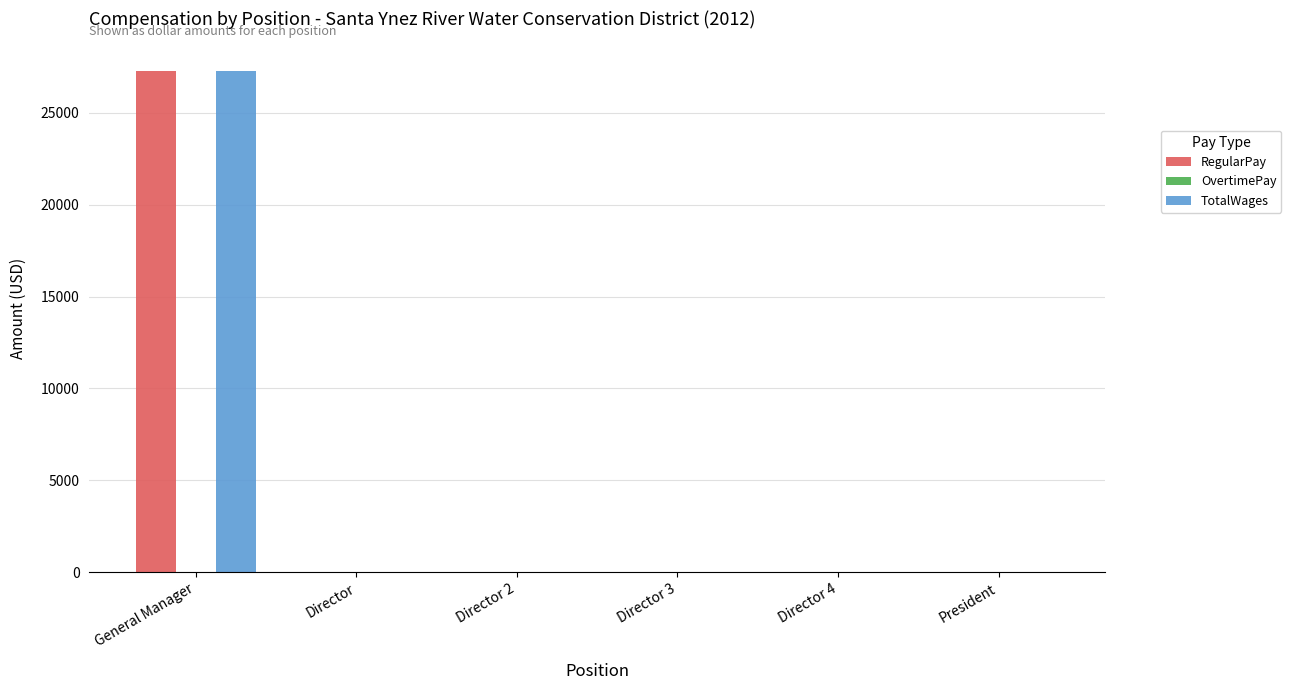

The value of RegularPay at Director 2 is 0. True or false?

True